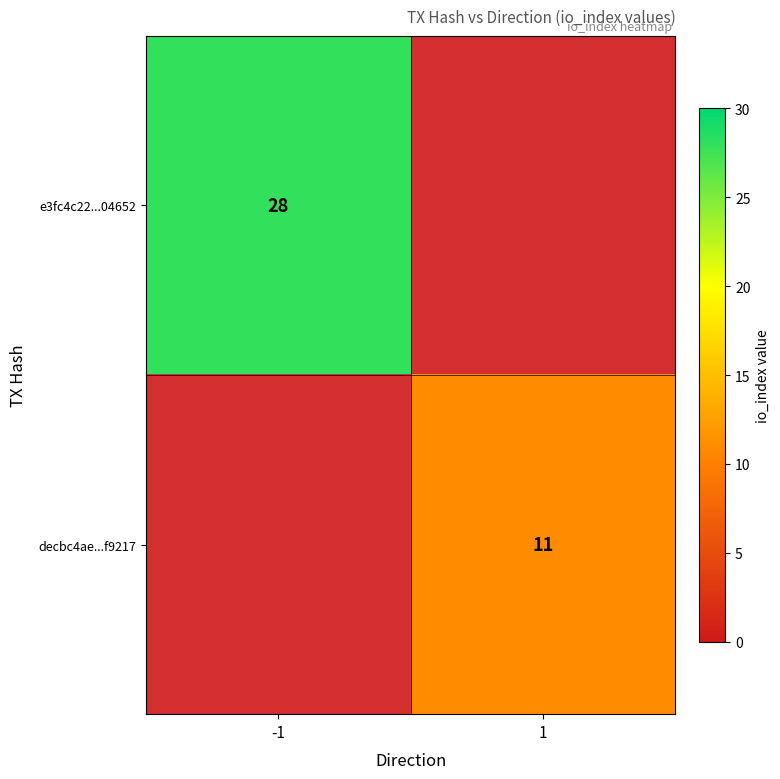

What is the maximum value shown in the chart?

28.0